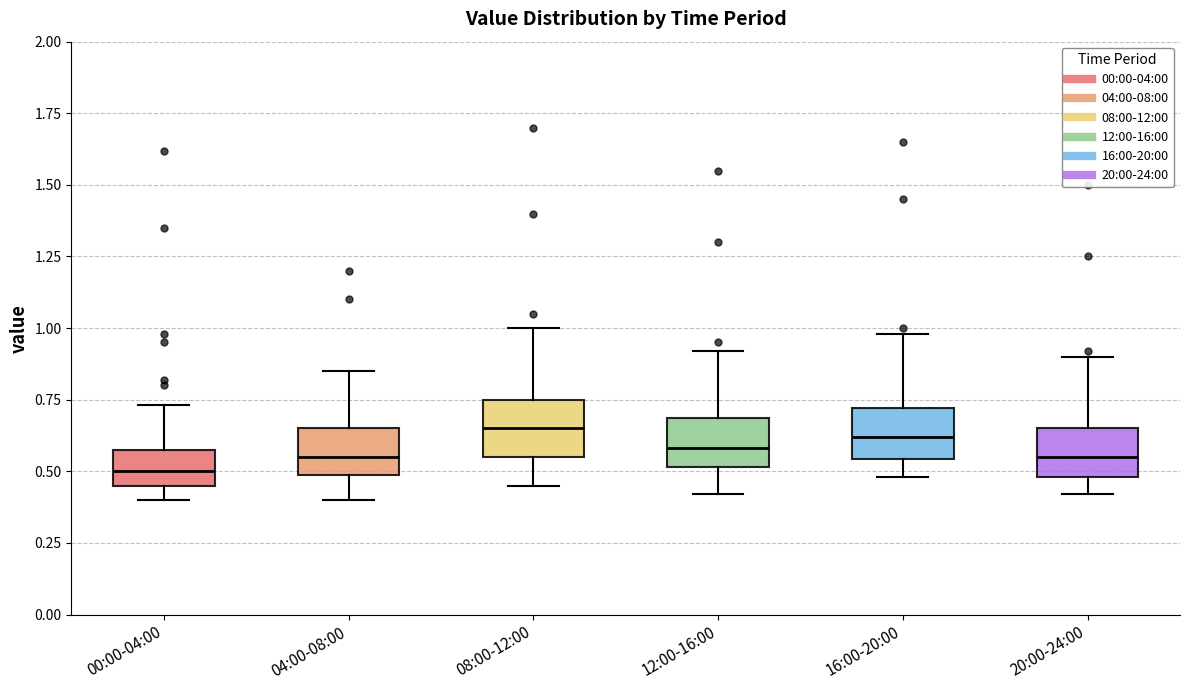

Which box's median line is the lowest?

00:00-04:00